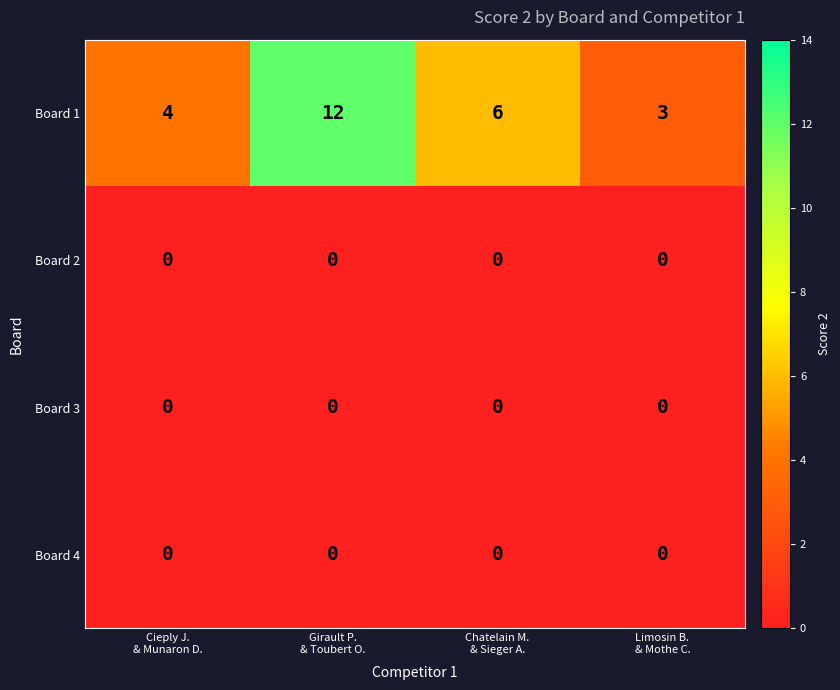

What is the greatest value displayed?

12